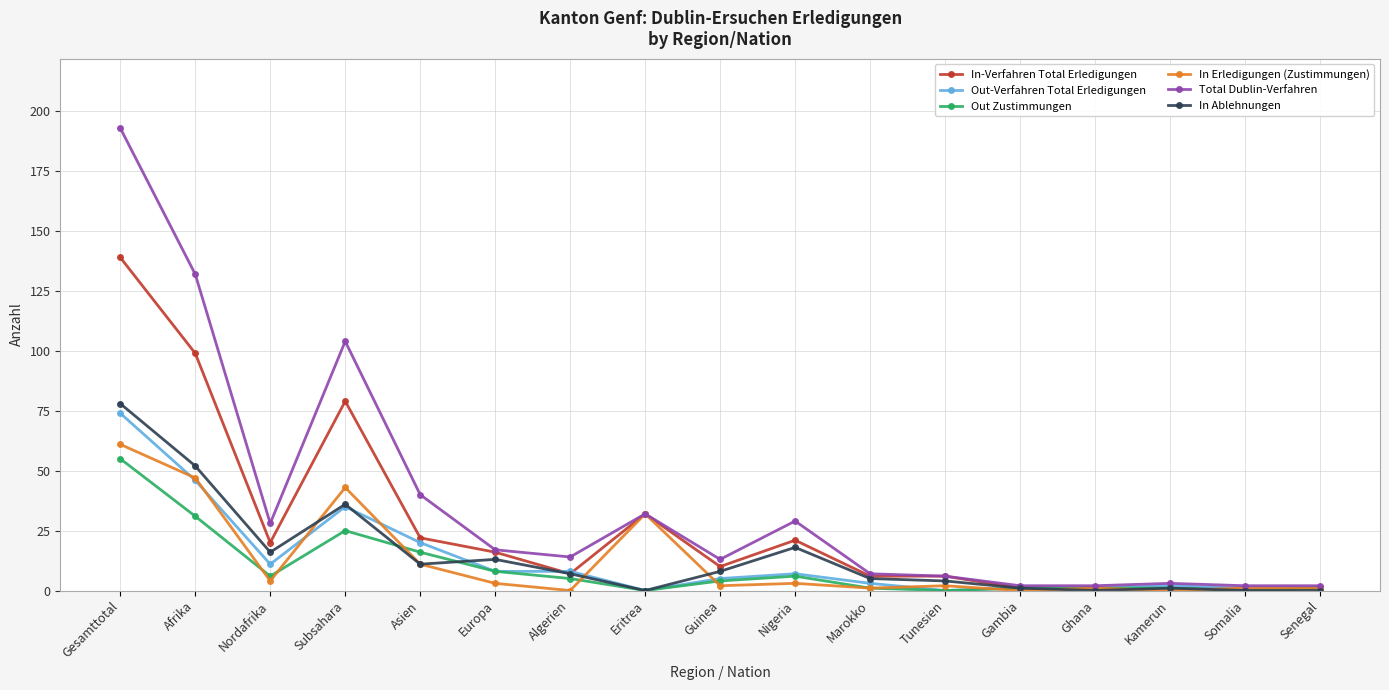

At which category does Out-Verfahren Total Erledigungen reach its first local peak?

Subsahara